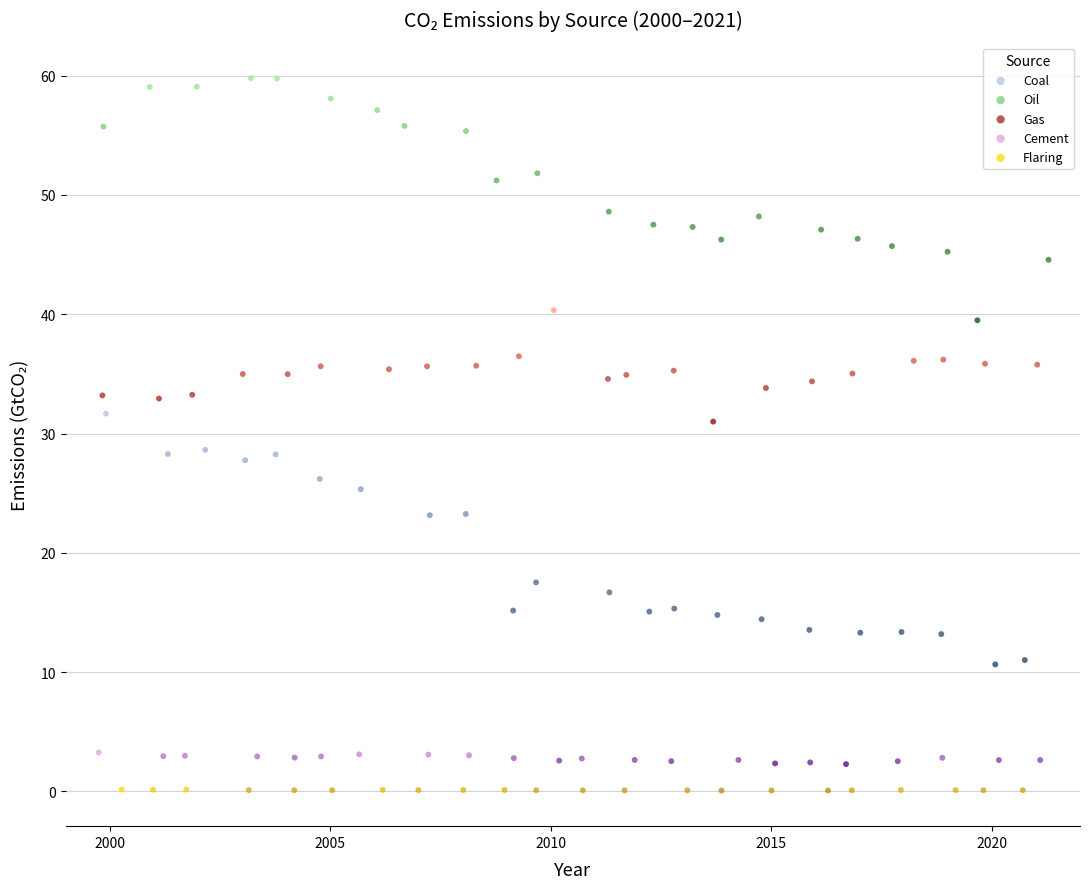

Which series contains the highest Y value?

Oil